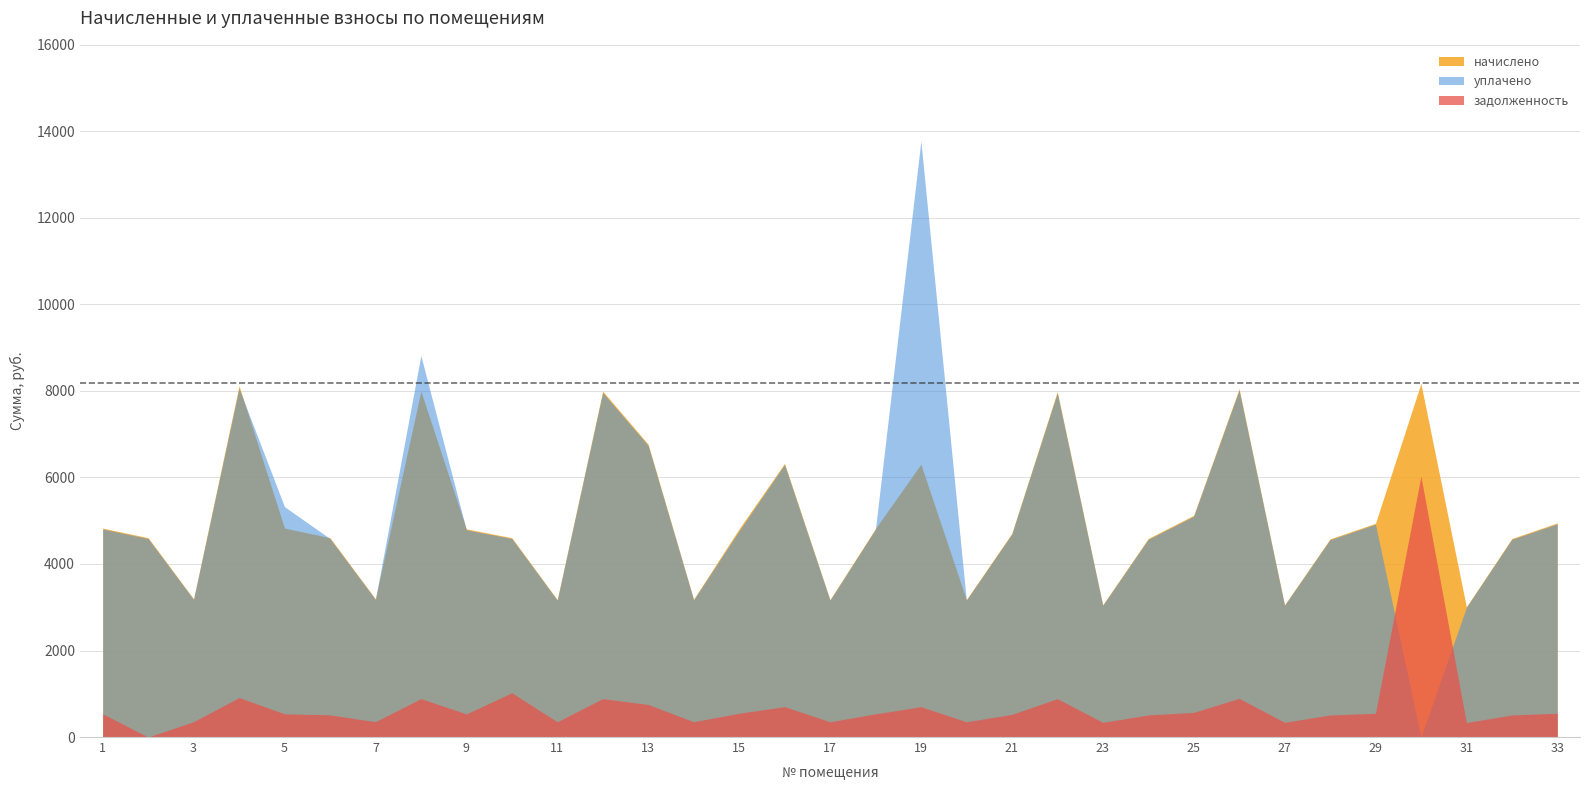

Is the value of задолженность at 8 greater than the value of уплачено at 23?

No